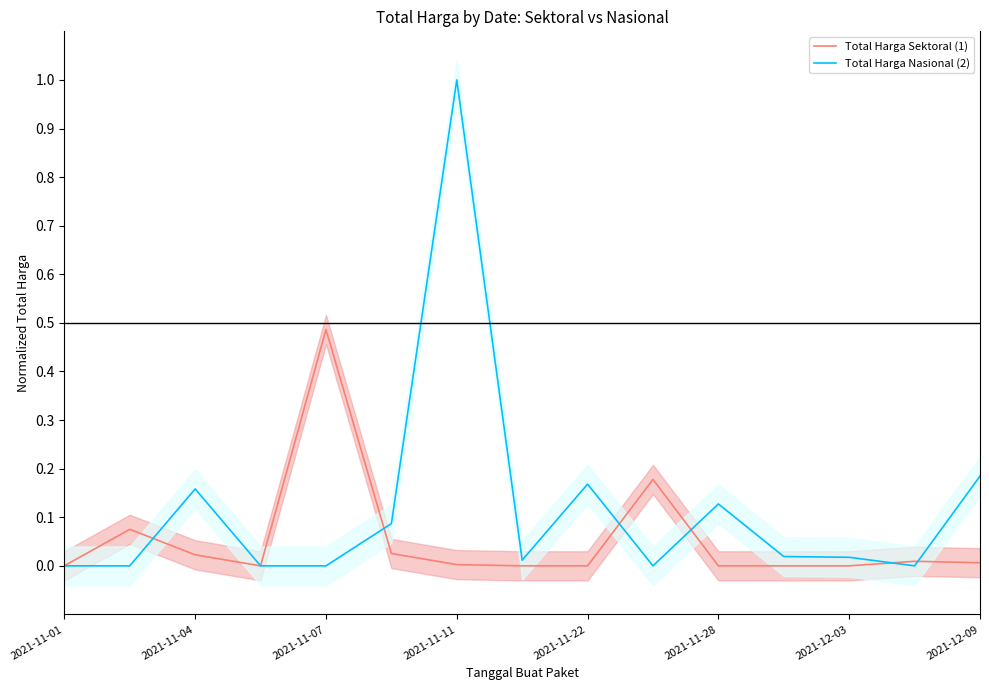

At 11, list the series in order from smallest to largest.

Total Harga Sektoral (1), Total Harga Nasional (2)